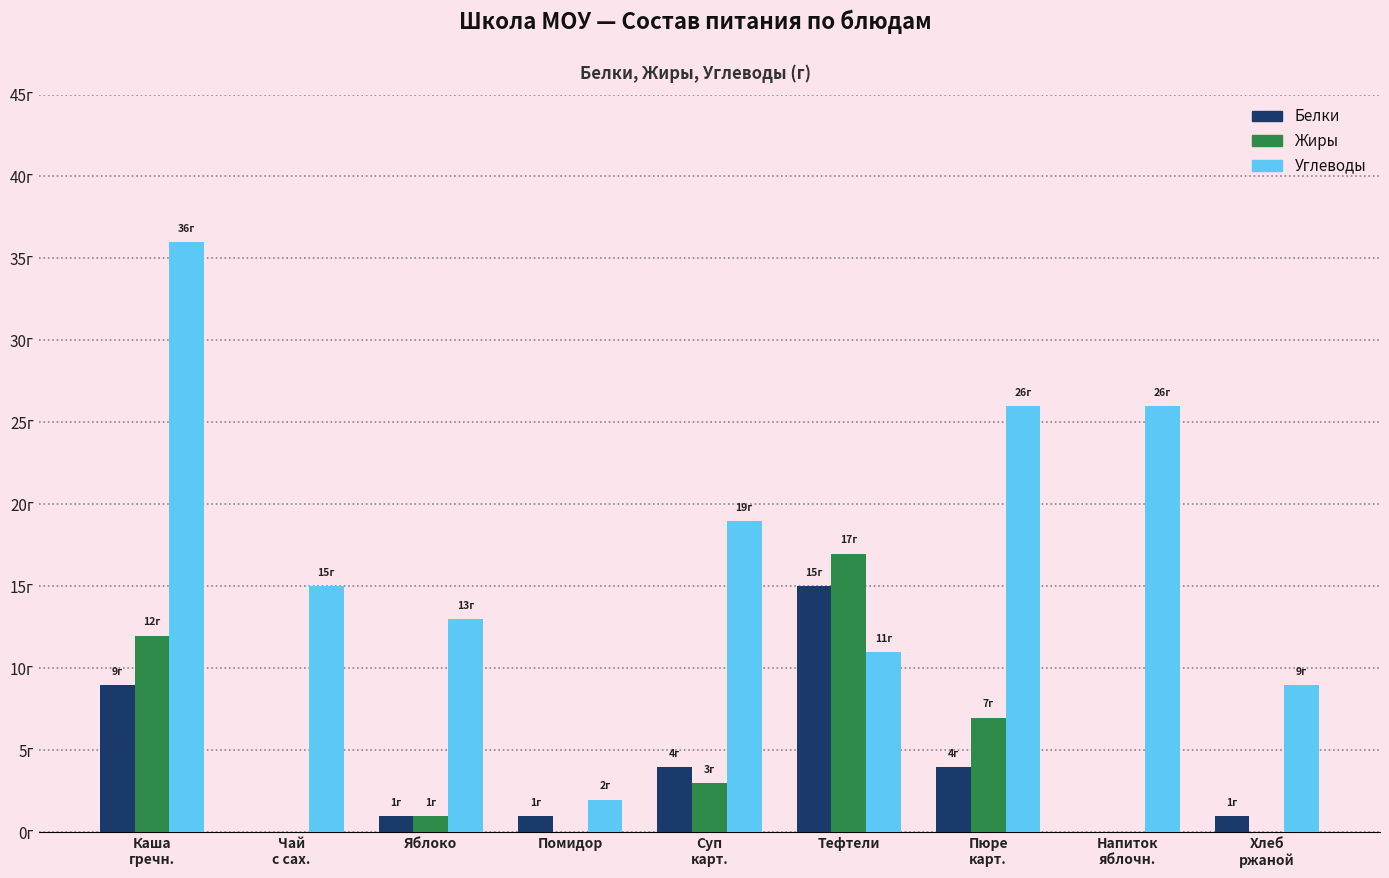

What are all the series names shown in the legend?

Белки, Жиры, Углеводы